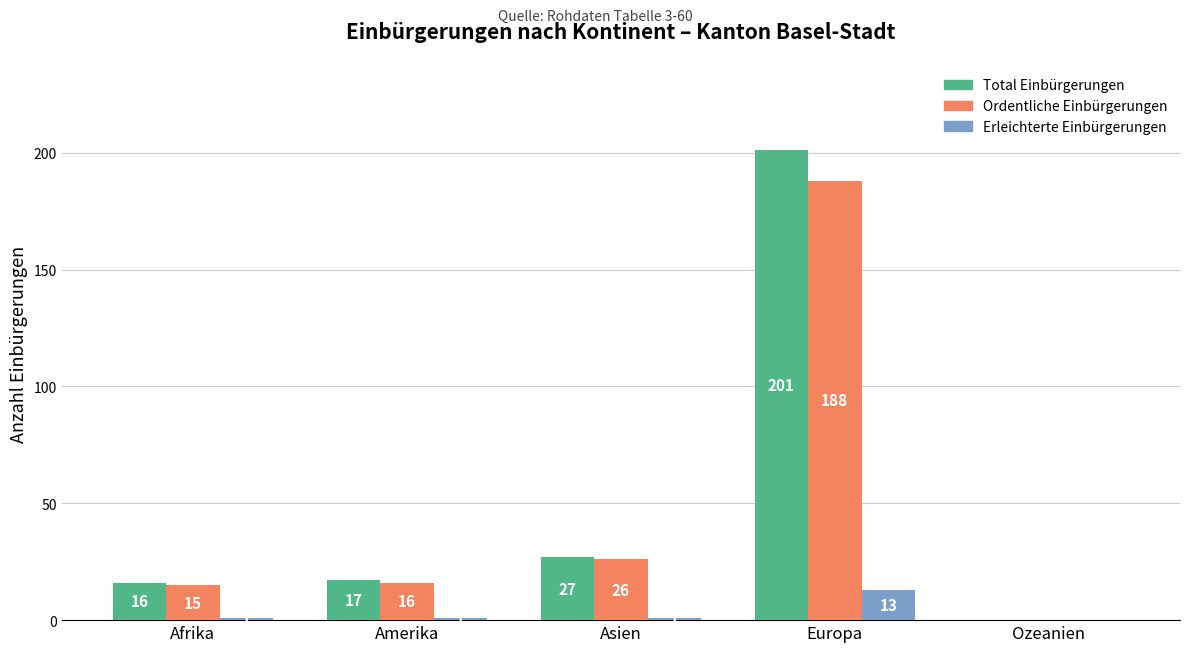

Reading right to left, list all the values displayed in this chart.

Total Einbürgerungen: Ozeanien=0	Europa=201	Asien=27	Amerika=17	Afrika=16
Ordentliche Einbürgerungen: Ozeanien=0	Europa=188	Asien=26	Amerika=16	Afrika=15
Erleichterte Einbürgerungen: Ozeanien=0	Europa=13	Asien=1	Amerika=1	Afrika=1